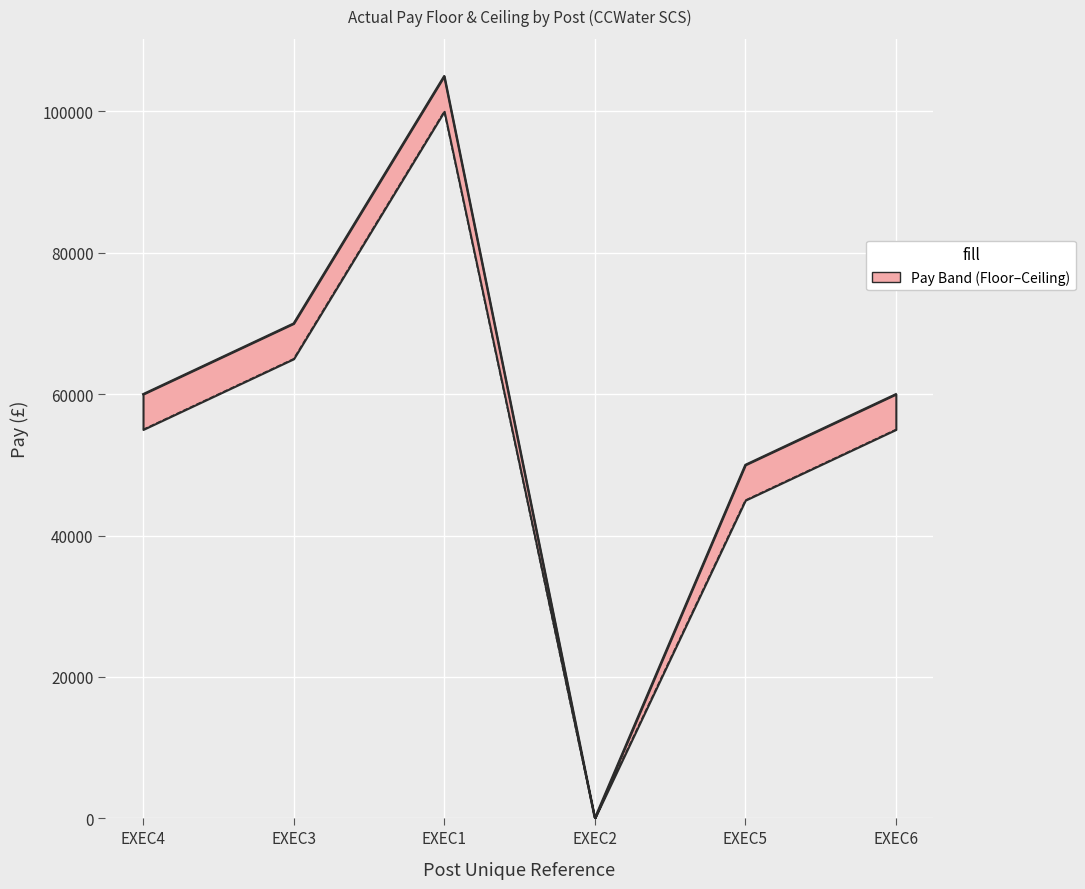

What value does the Actual Pay Ceiling (£) series have at EXEC5, to the nearest 100?

50000